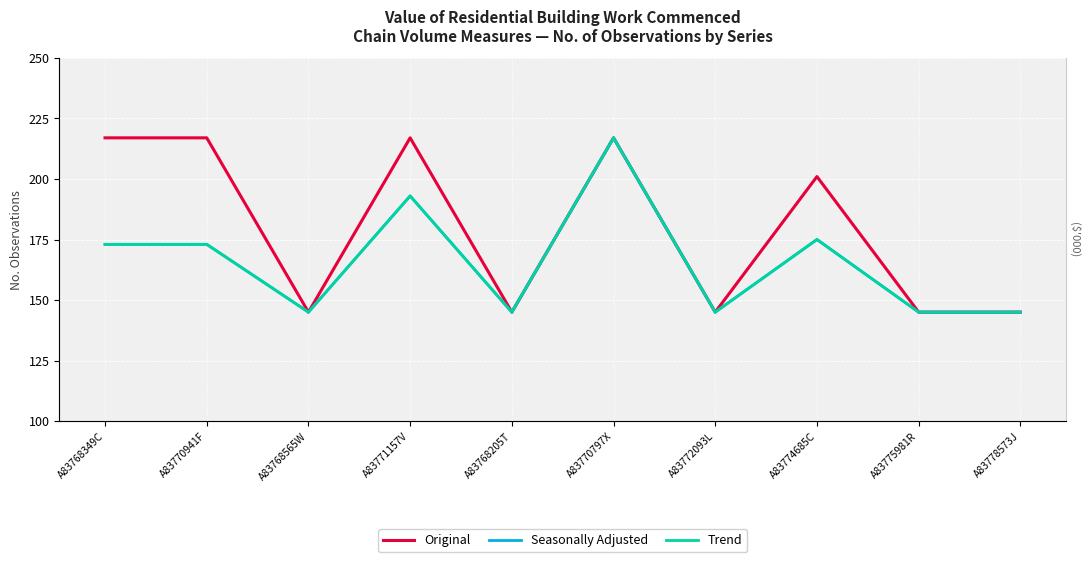

At which label does Original first exceed 201?

A83768349C